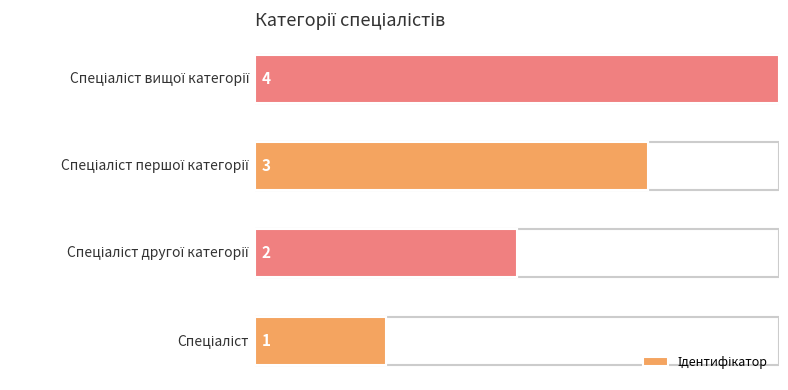

Is it true that the value at 0 is 1?

True